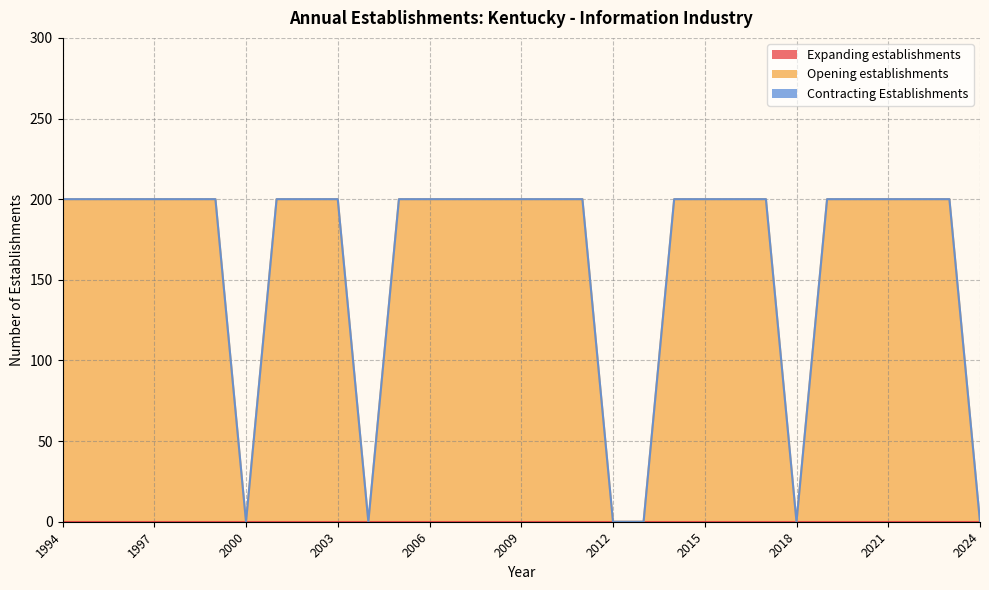

Which series has the widest spread of values?

Opening establishments